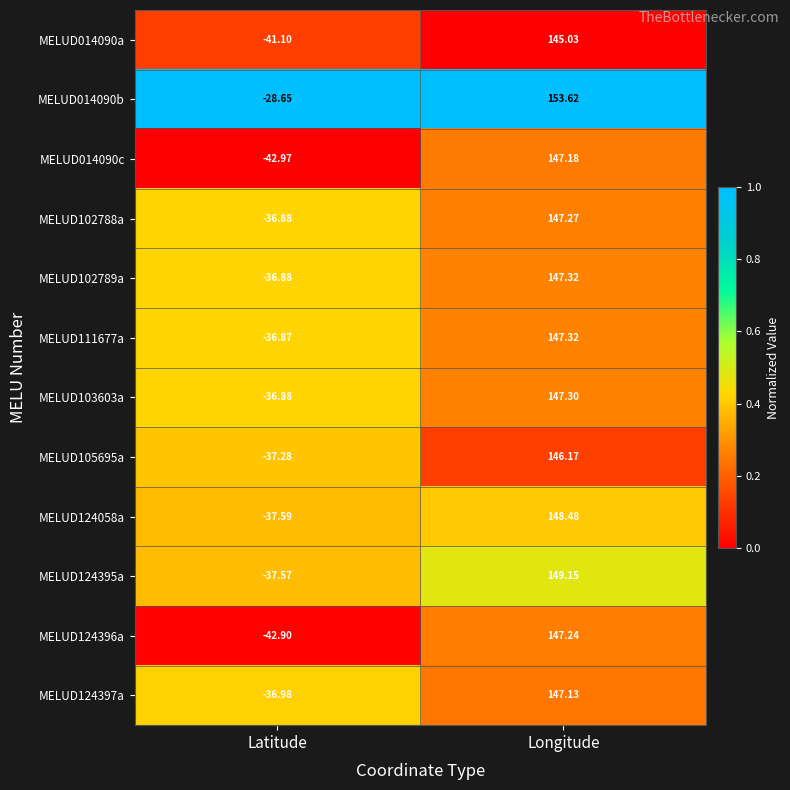

Rank the categories by MELUD124396a value from lowest to highest.

Latitude, Longitude